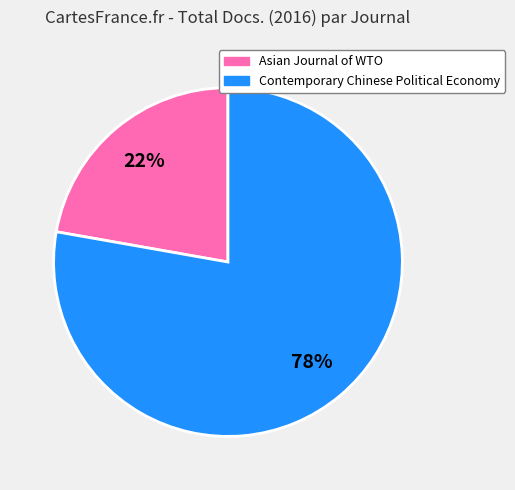

Which slice is the smallest?

Asian Journal of WTO